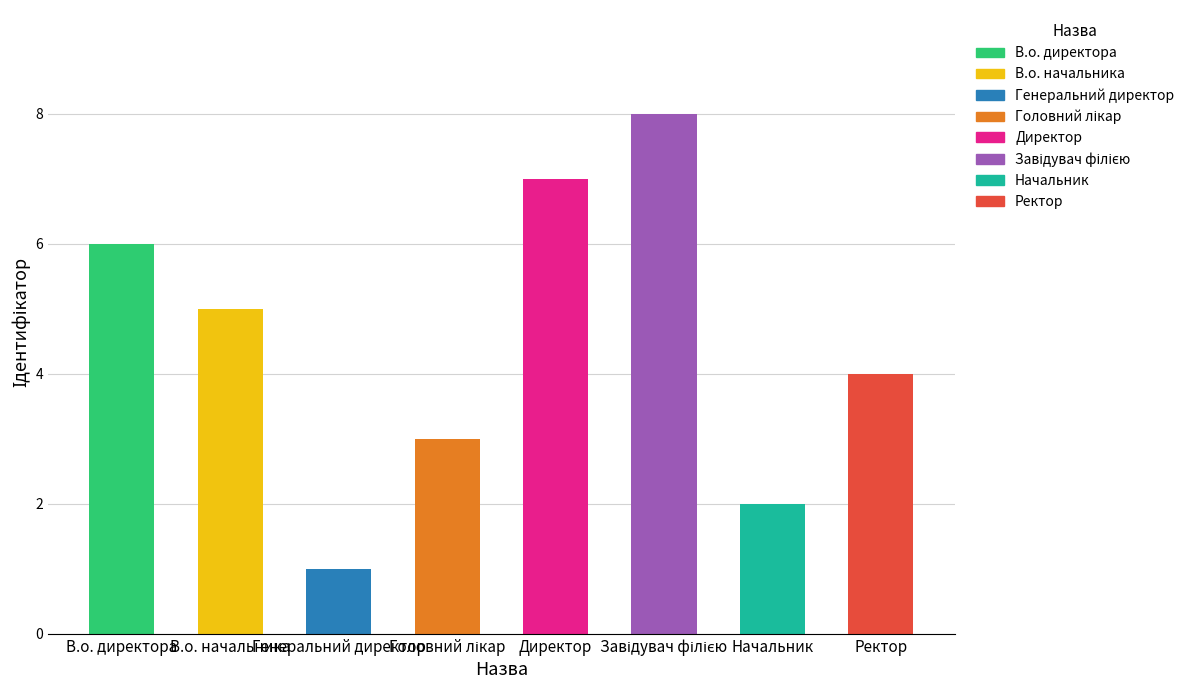

What is the label of the 3rd bar from the left?

Генеральний директор